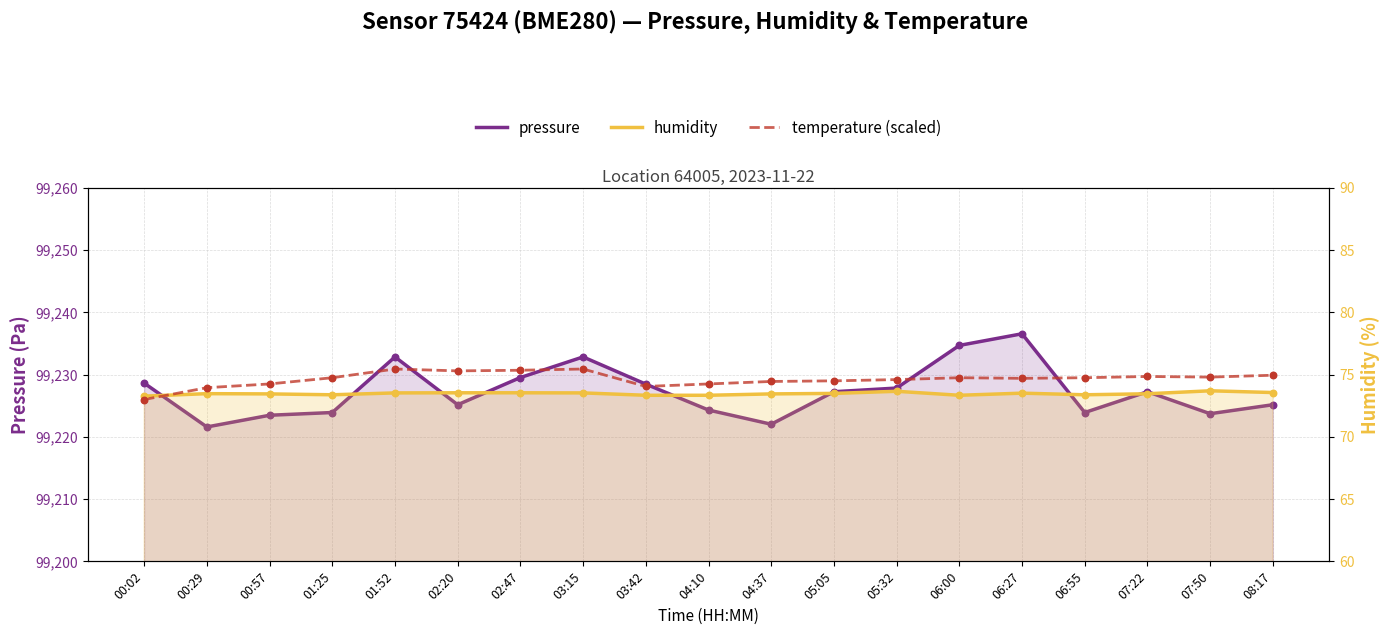

Which series contains the highest Y value?

temperature (scaled)